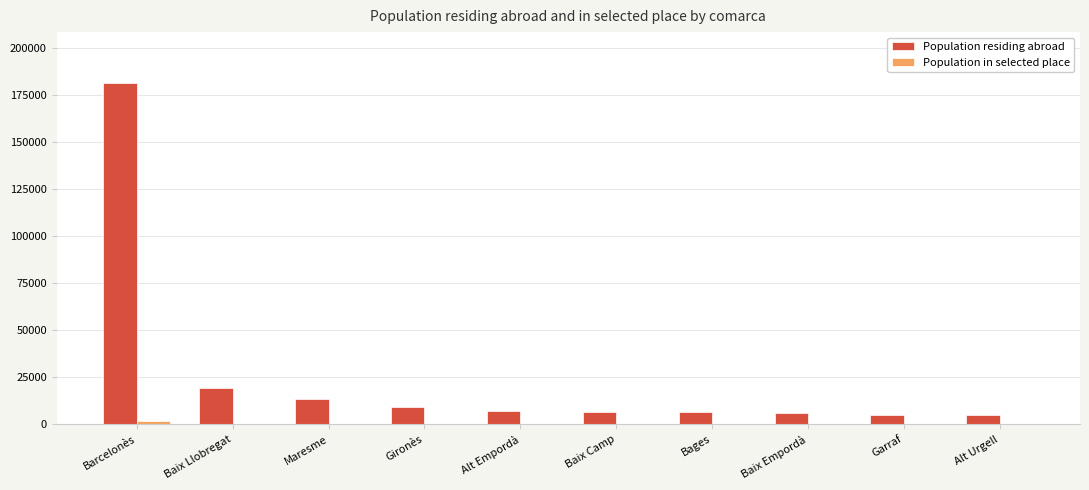

At which category is the sum across all series the highest?

Barcelonès